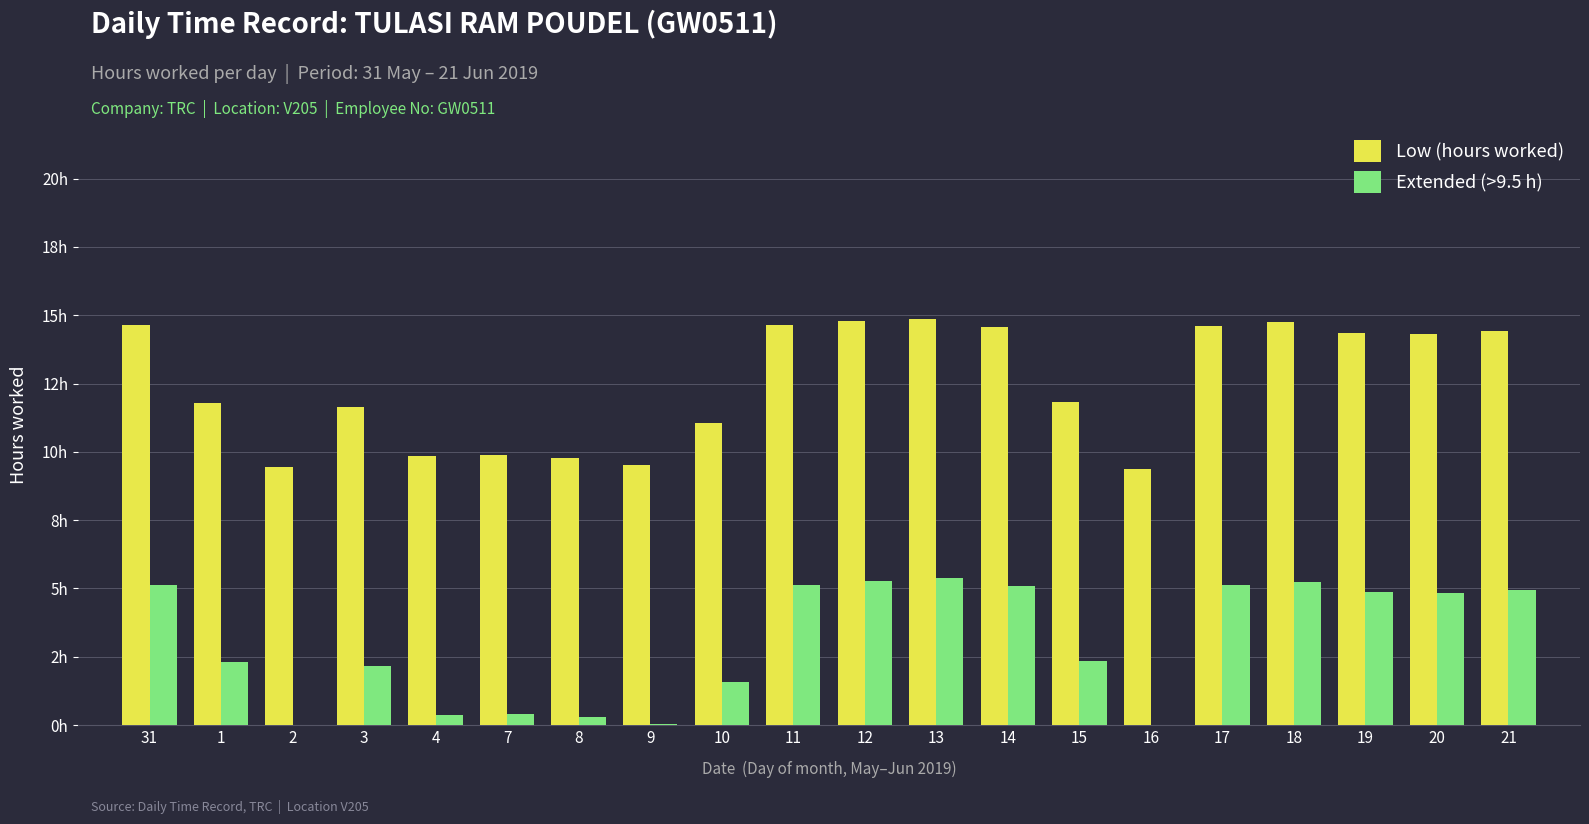

What are all the series names shown in the legend?

Low (hours worked), Extended (>9.5 h)